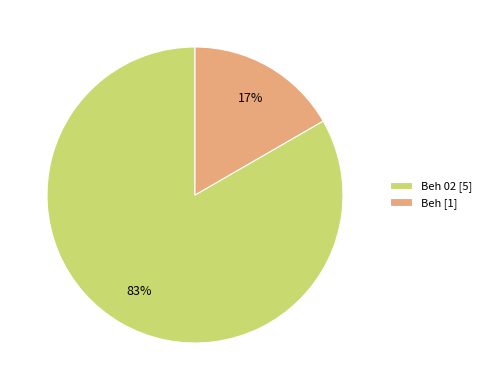

Is it true that Beh 02 [5] is 83% of the pie?

True